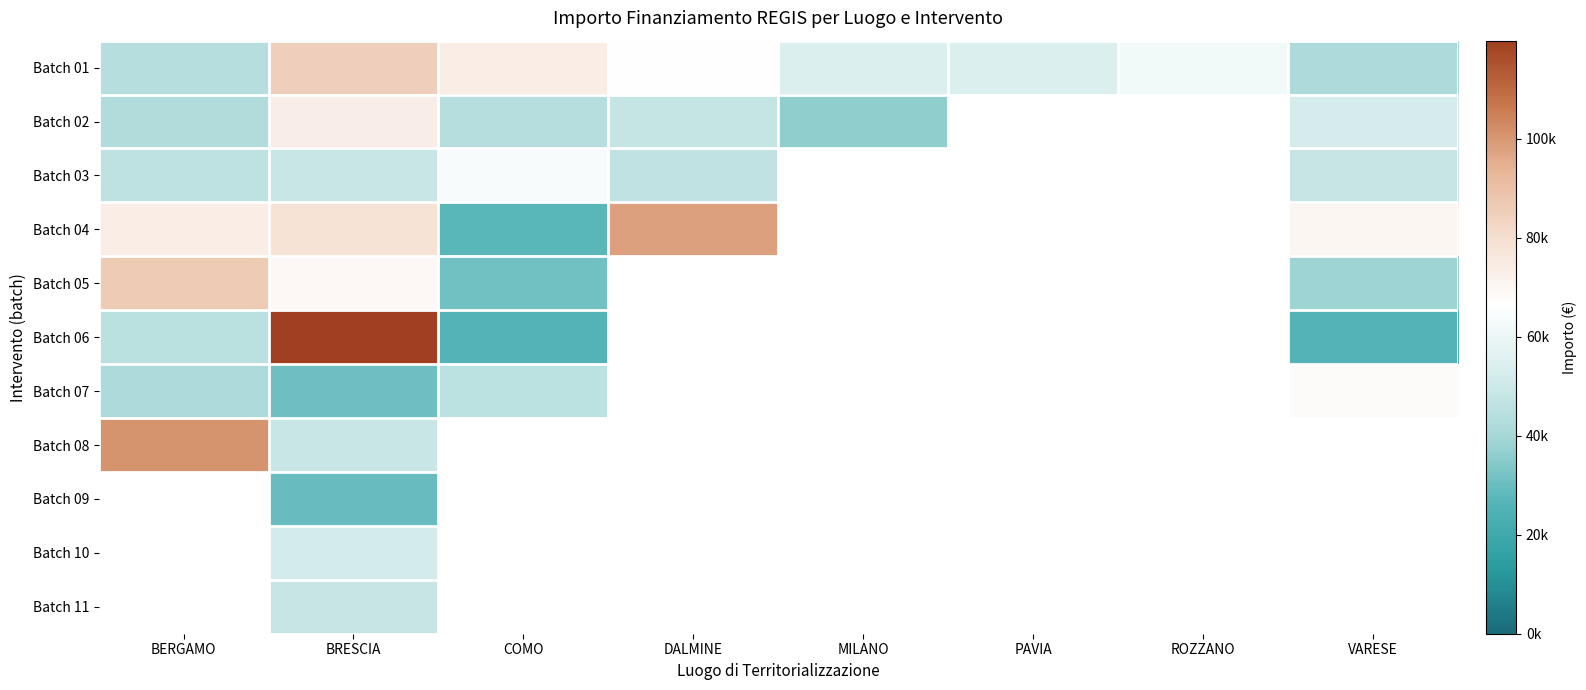

What is the minimum value for Batch 07?

30558.8